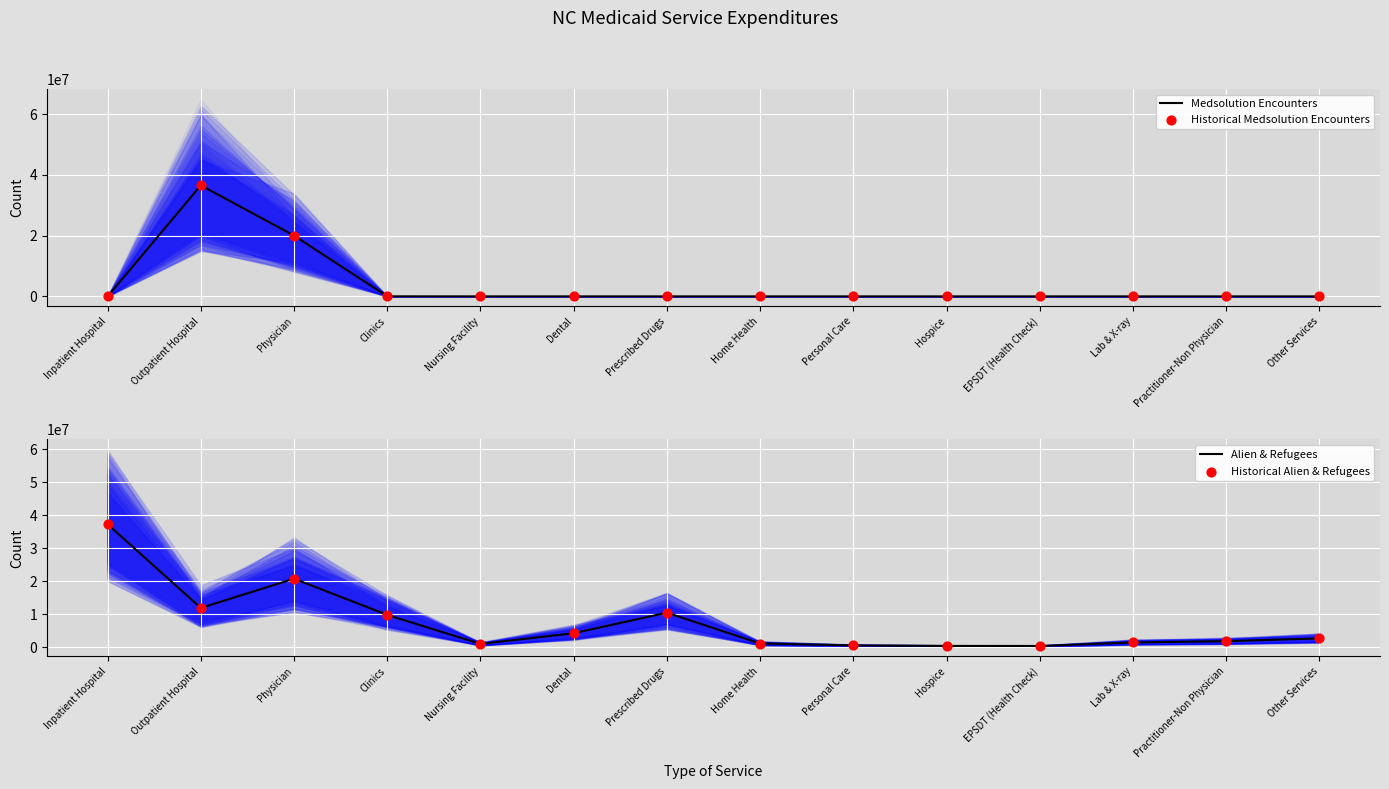

Which series contains the lowest Y value?

Medsolution Encounters